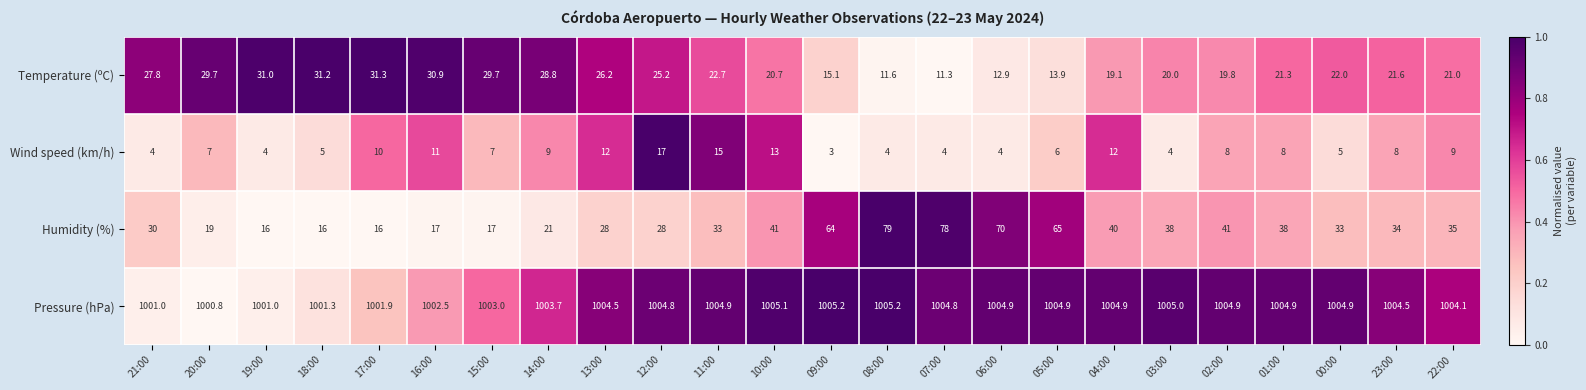

What is the sum of all Humidity (%) values?

897.0